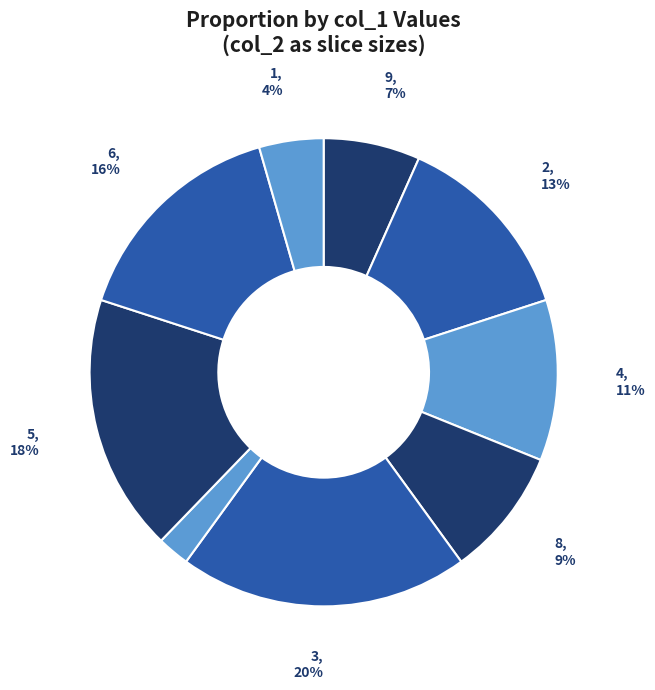

How many slices are in this pie chart?

9